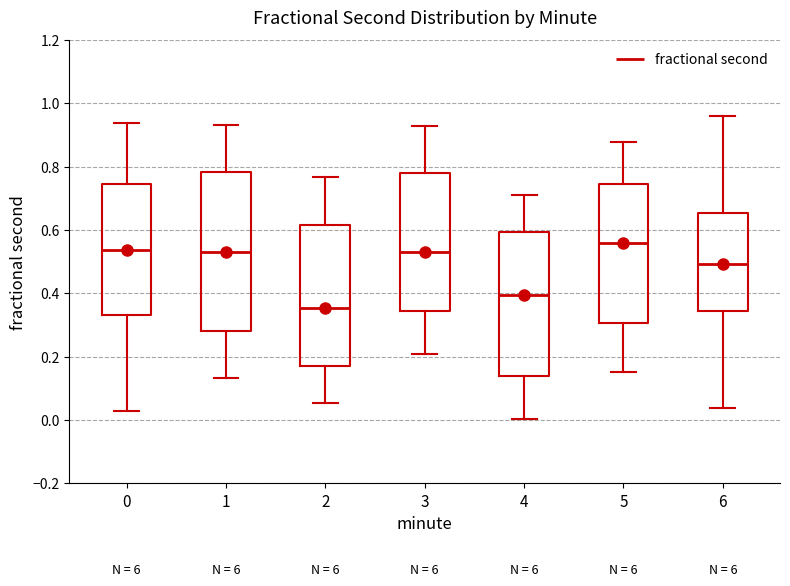

Which box has the highest median line?

5